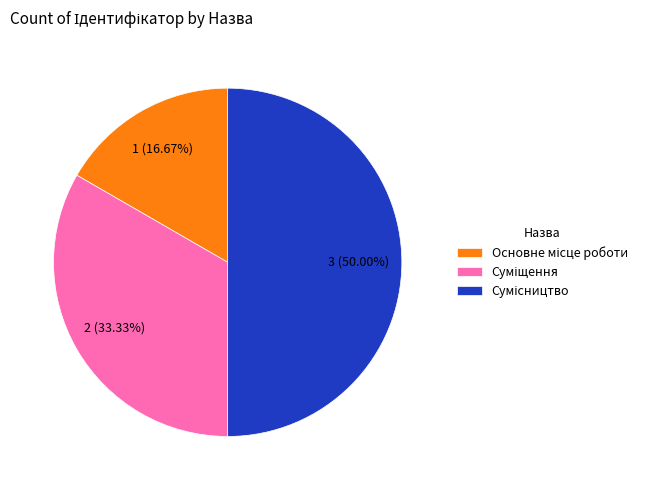

How many segments does this pie chart have?

3